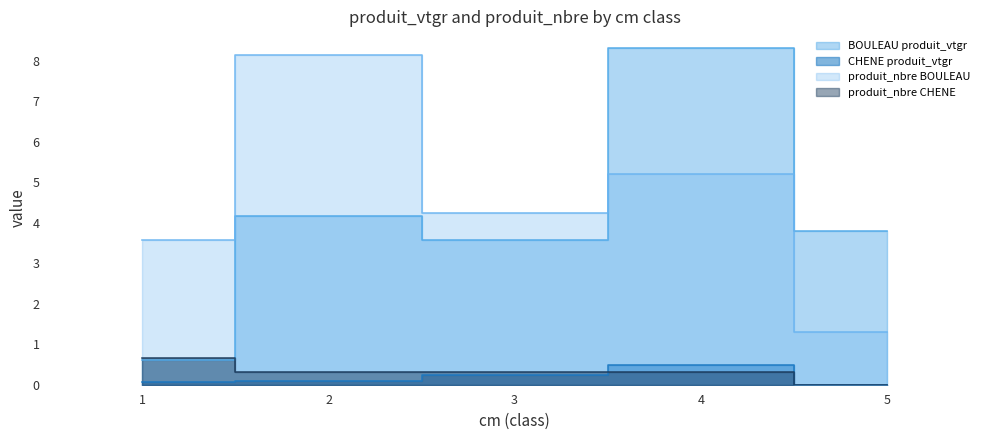

True or false: BOULEAU produit_vtgr and CHENE produit_vtgr cross at least once.

False